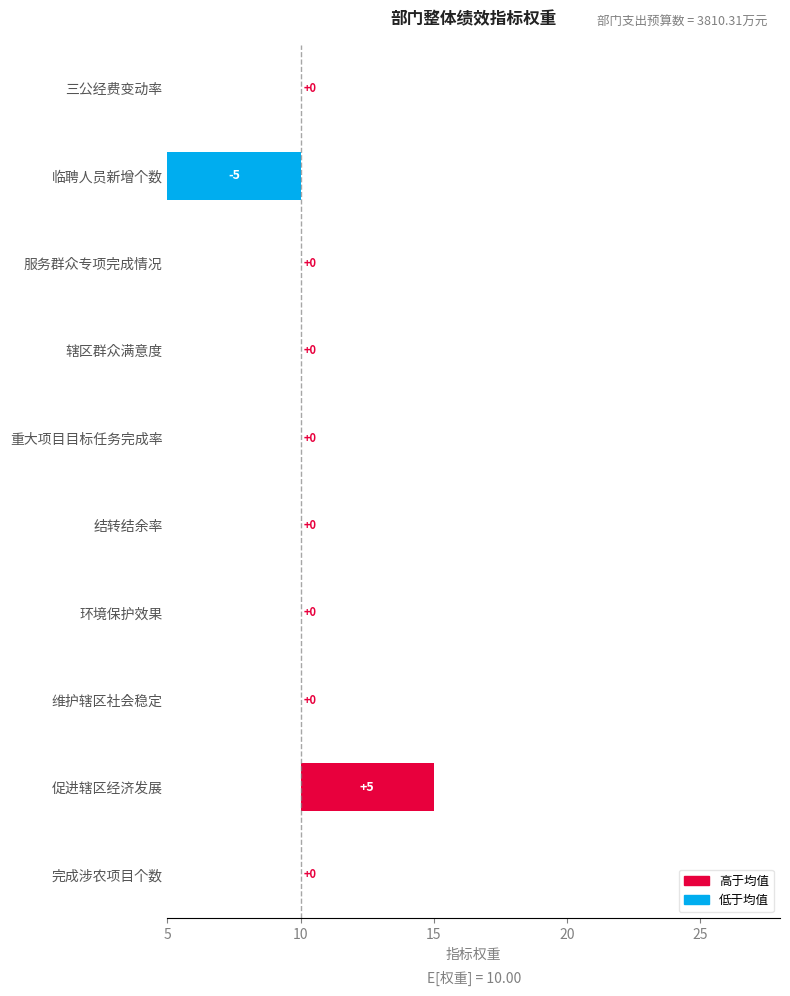

How many values exceed 0?

1